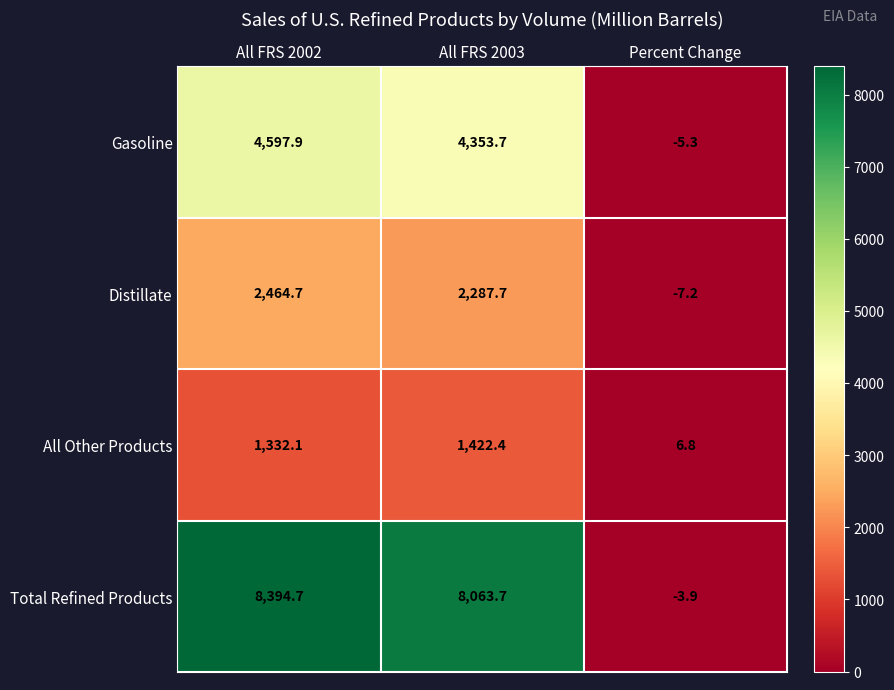

Which label corresponds to the smallest value in the chart?

Percent Change